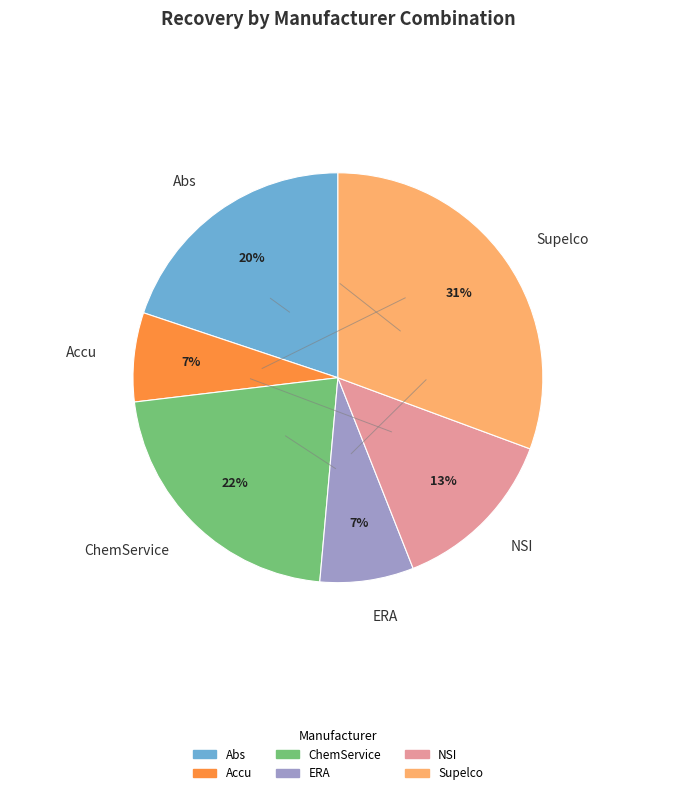

Is it true that ERA is 7% of the pie?

True